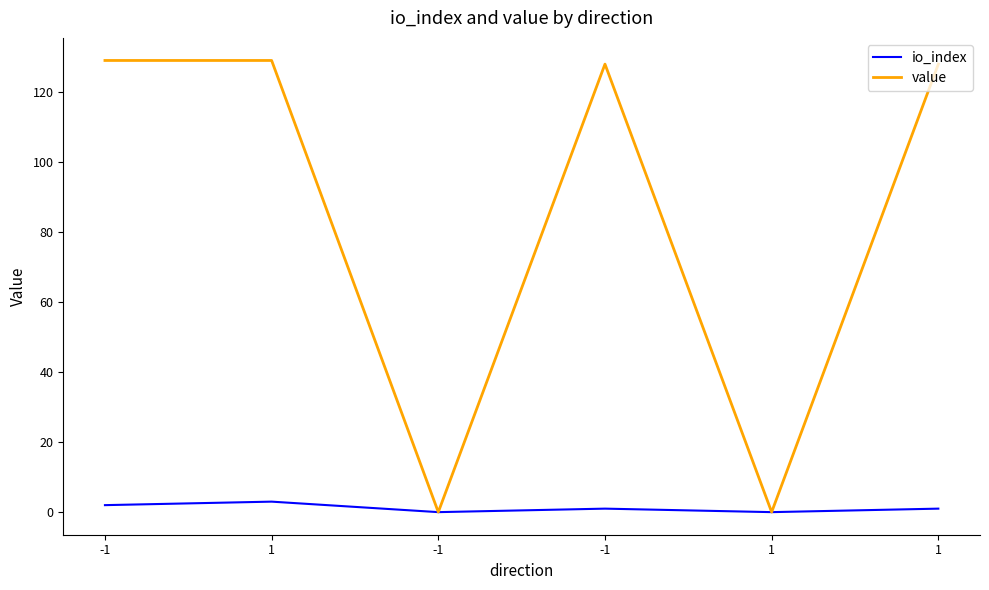

Which series has the largest total across all categories?

value